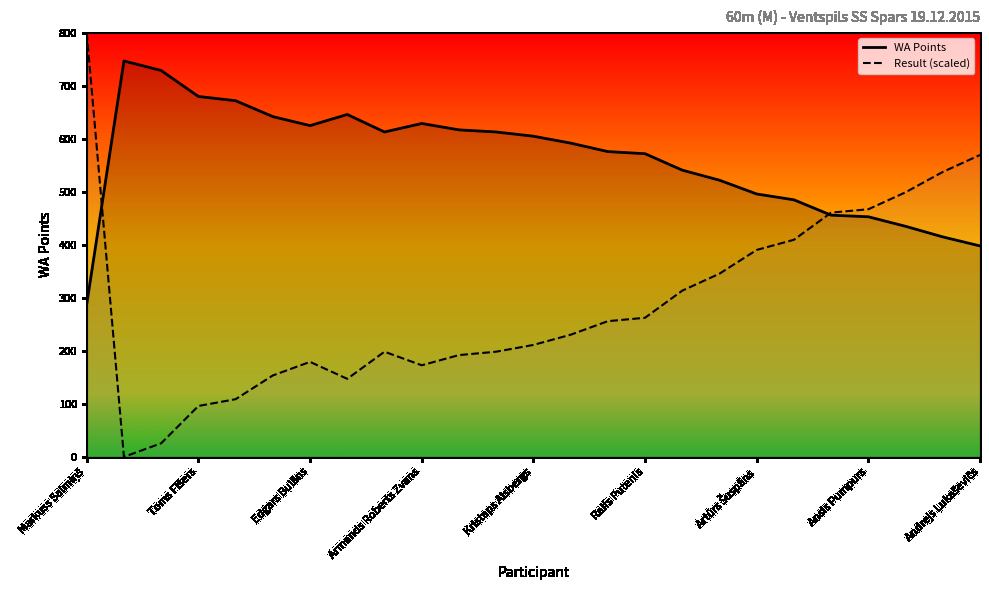

What is the approximate value of WA Points at Markuss Salmiņš?

288.0